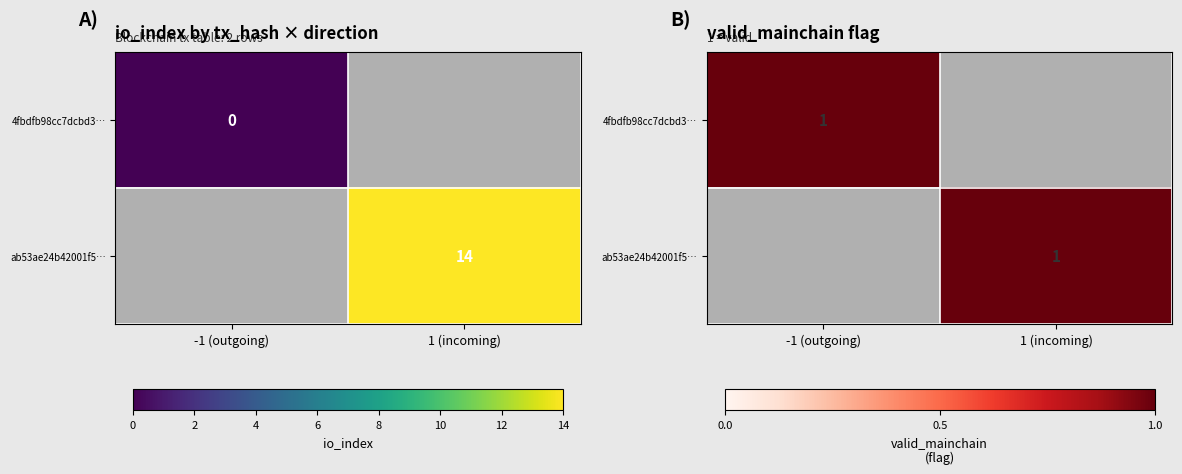

The value of 4fbdfb98cc7dcbd3593951e7bf384d29fb7f2f9 at direction is -1. True or false?

True